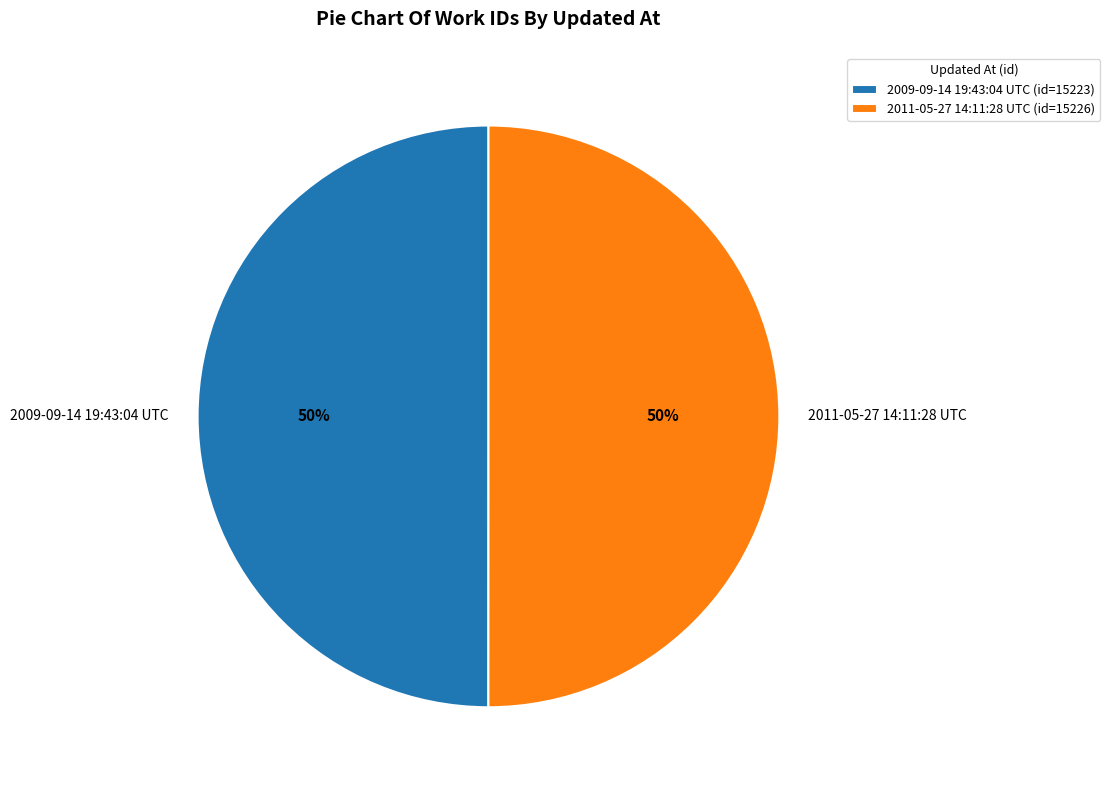

True or false: 2009-09-14 19:43:04 UTC accounts for 50% of the total.

True